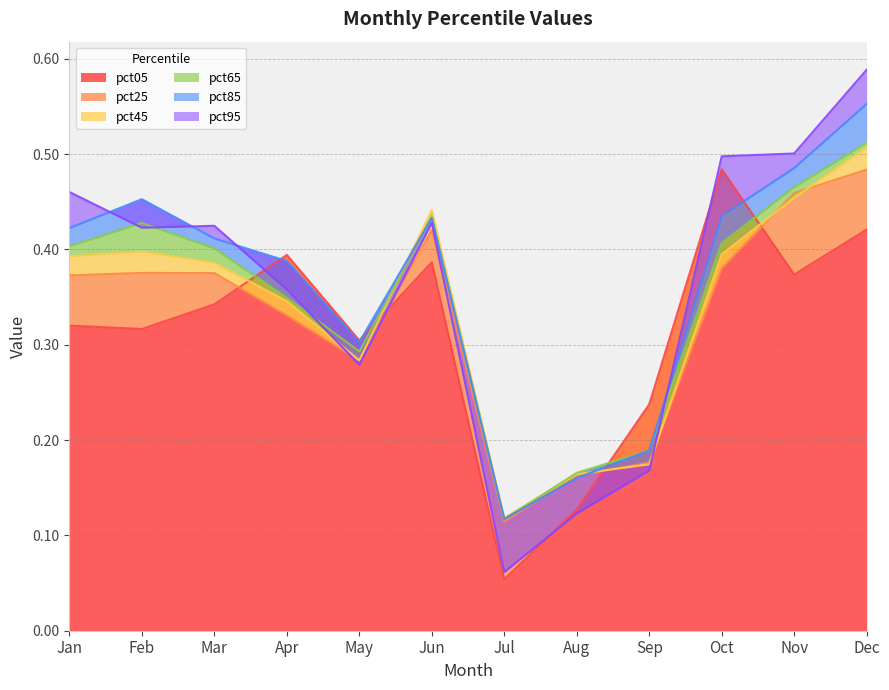

Which series changed the most between Nov and Dec?

pct95